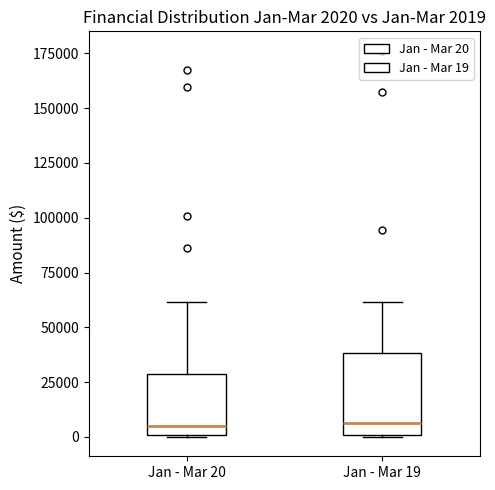

Which box is the tallest, from its lower edge to its upper edge?

Jan - Mar 19